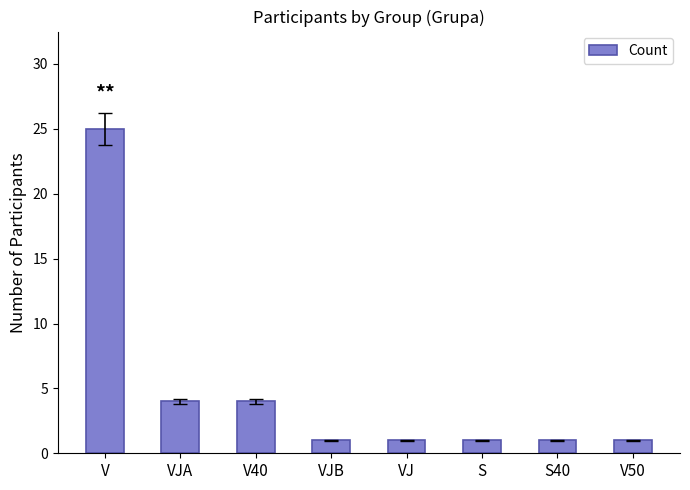

The value at VJ is 1. True or false?

True